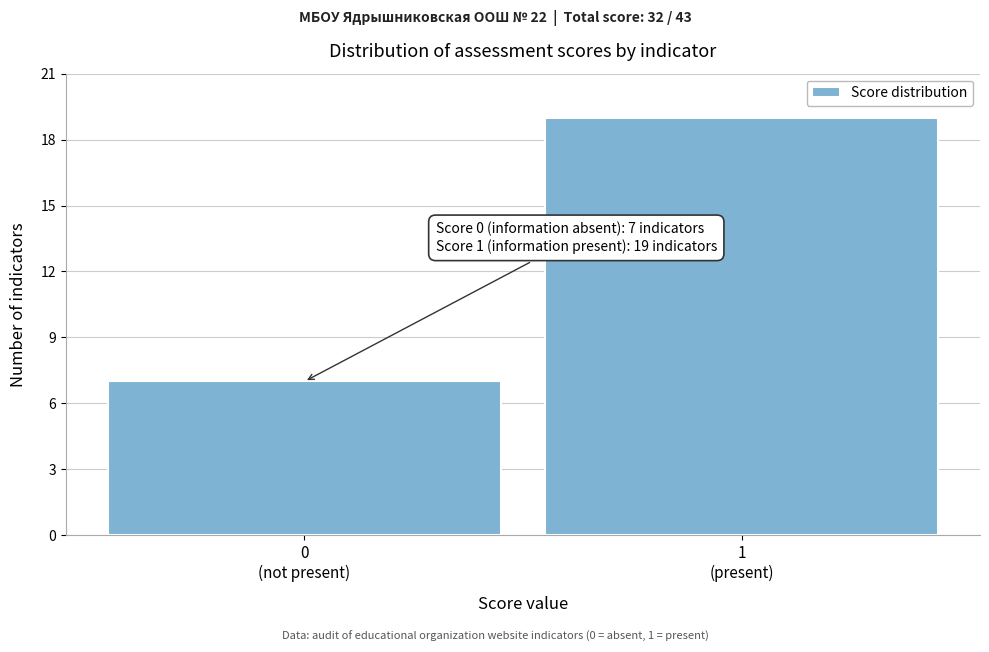

Reading left to right, what are all the values shown in this chart?

7	19